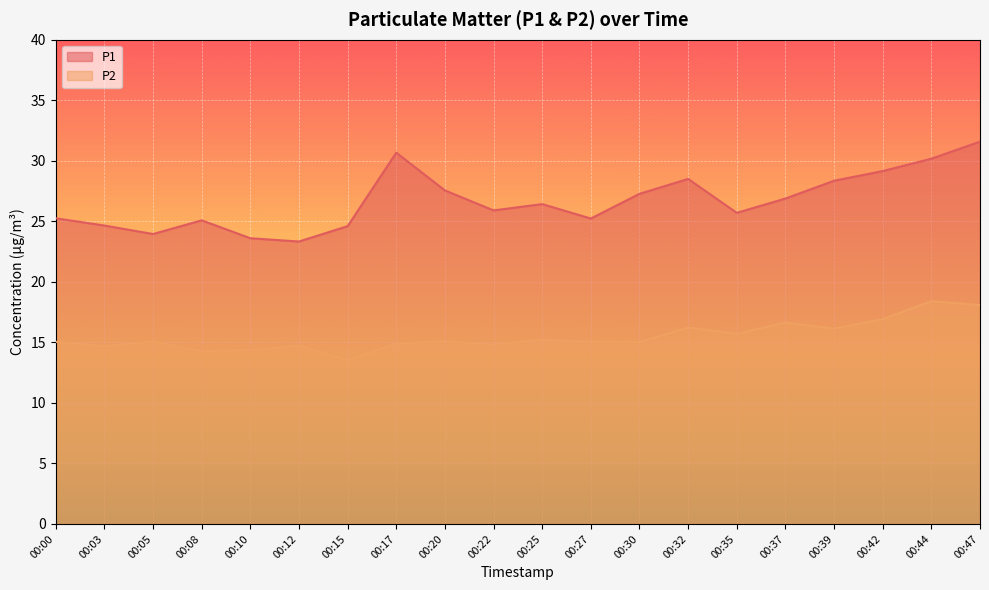

Reading left to right, extract all data points from this chart.

P1: 25.2	24.6	23.9	25.1	23.6	23.3	24.6	30.7	27.6	25.9	26.4	25.2	27.3	28.5	25.7	26.9	28.4	29.1	30.2	31.6
P2: 15.1	14.7	15.1	14.3	14.3	14.7	13.5	14.9	15.1	14.8	15.2	15.1	15.0	16.2	15.7	16.6	16.1	16.9	18.4	18.1